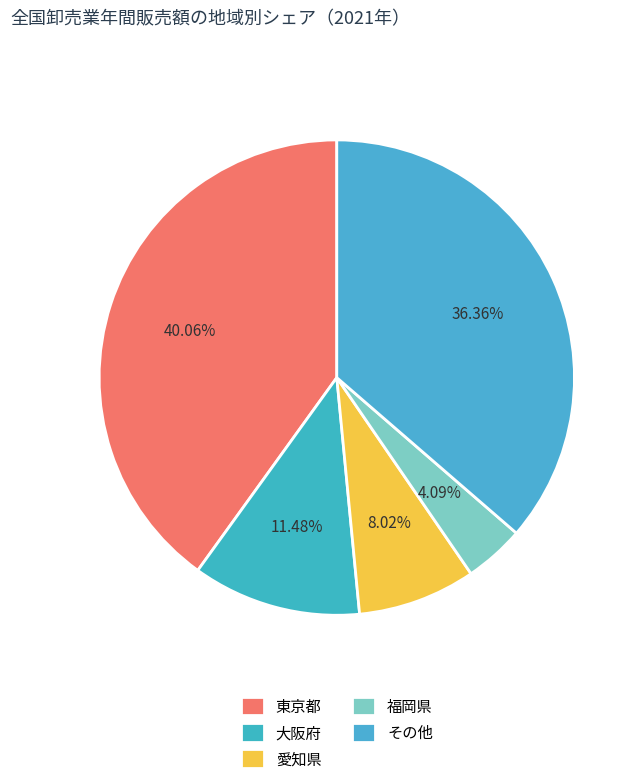

Count the number of slices in the pie.

5